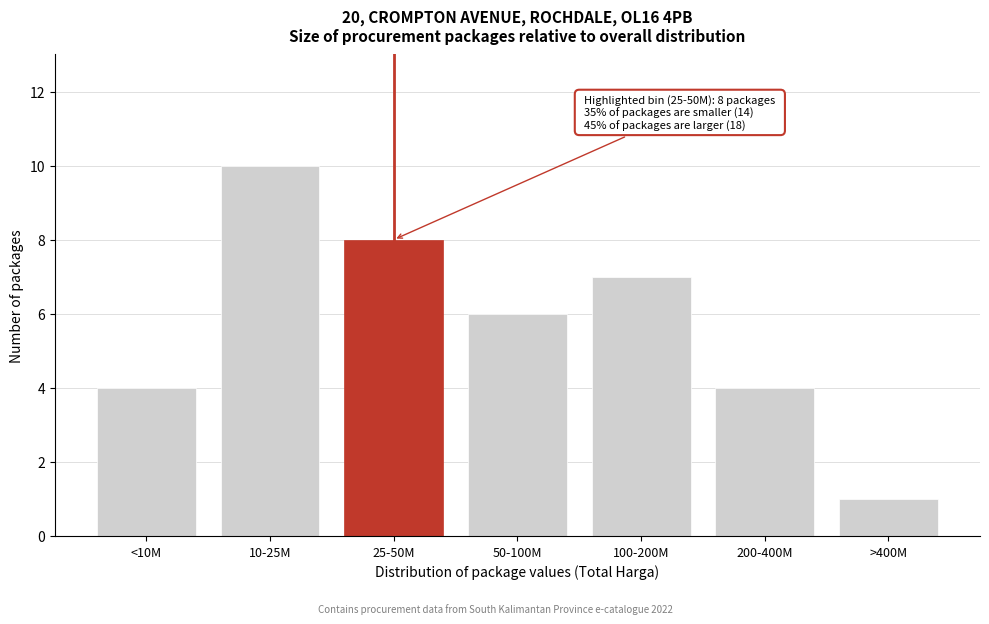

Reading left to right, what are all the values shown in this chart?

4	10	8	6	7	4	1